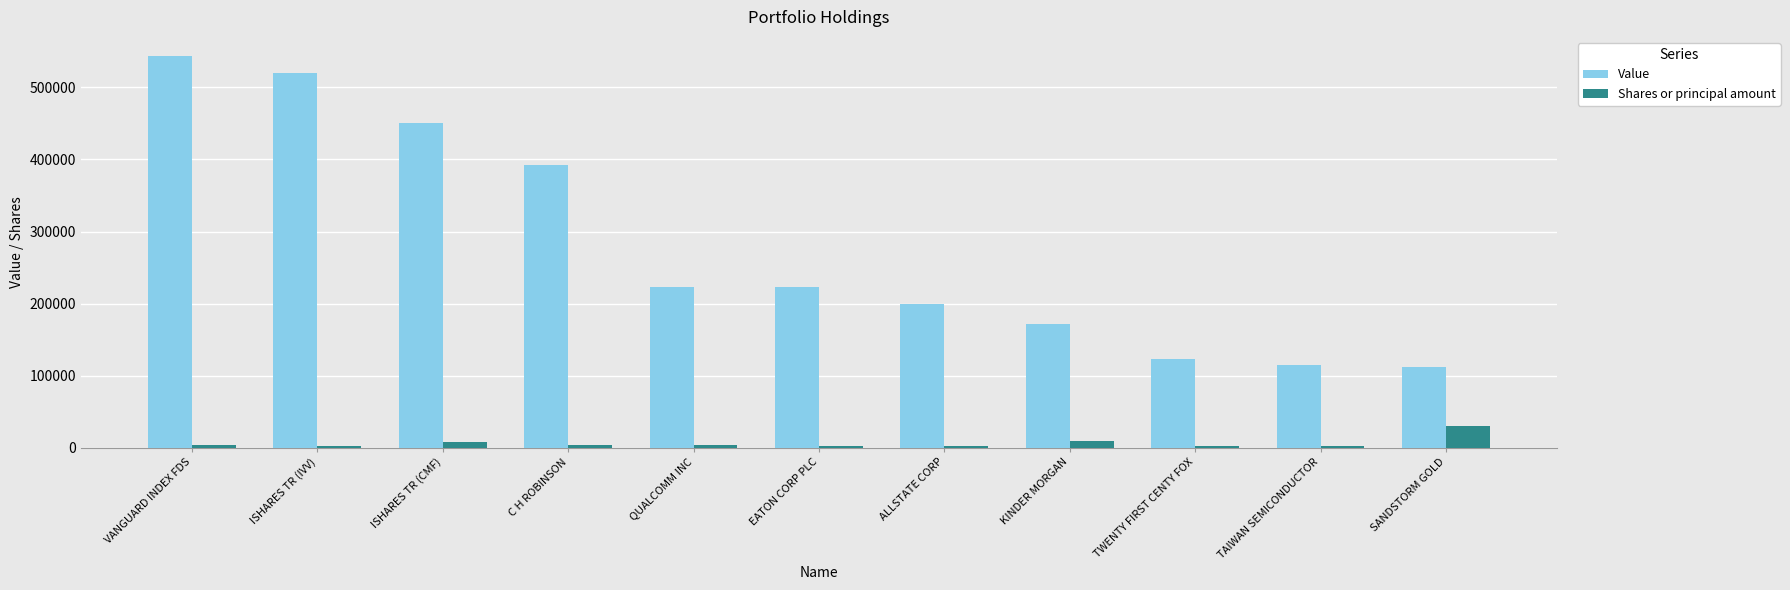

Which series changed the most between EATON CORP PLC and ALLSTATE CORP?

Value